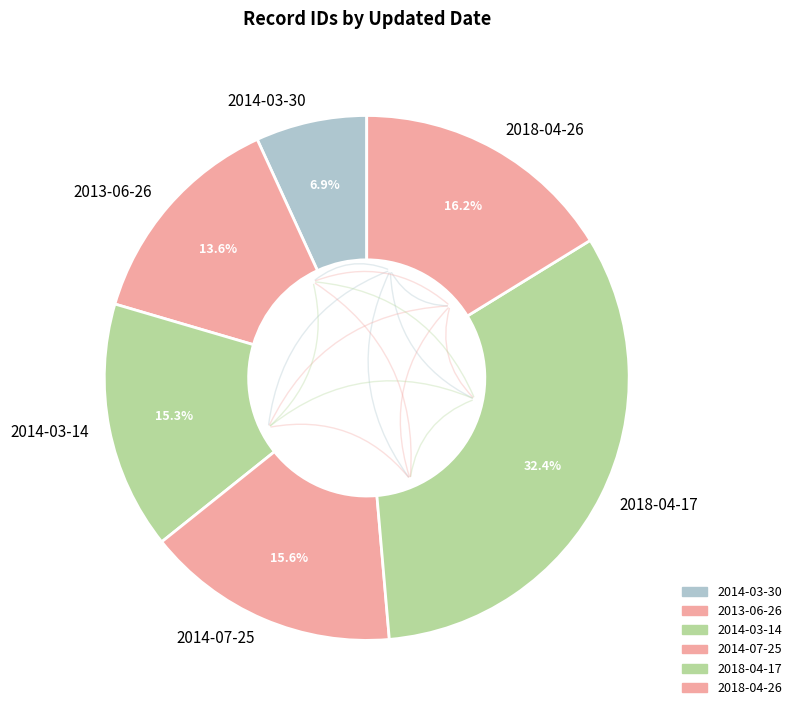

How many slices are in this pie chart?

6